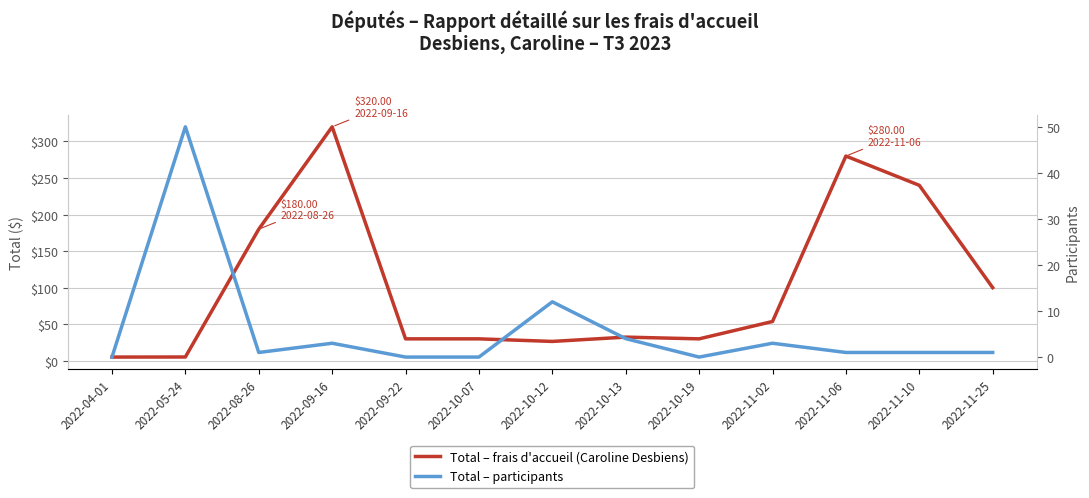

Where does the Total – frais d'accueil (Caroline Desbiens) series first go above 32?

2022-08-26